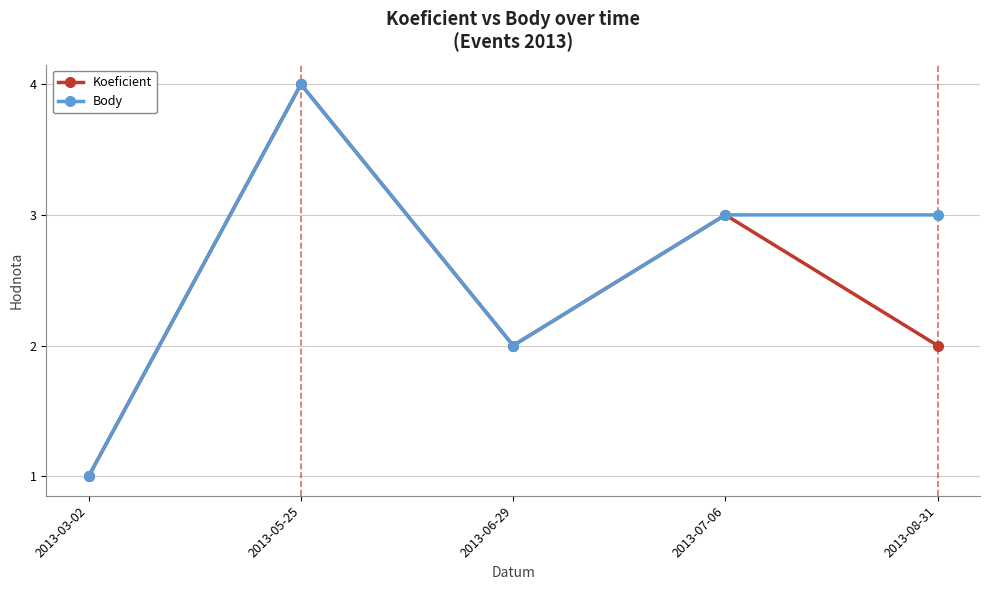

Reading left to right, extract all data points from this chart.

Koeficient: 2013-03-02=1	2013-05-25=4	2013-06-29=2	2013-07-06=3	2013-08-31=2
Body: 2013-03-02=1	2013-05-25=4	2013-06-29=2	2013-07-06=3	2013-08-31=3